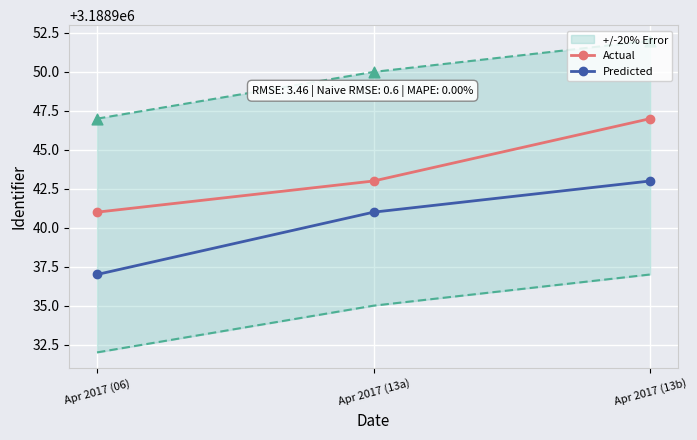

Which series has the widest spread of Y values?

Actual